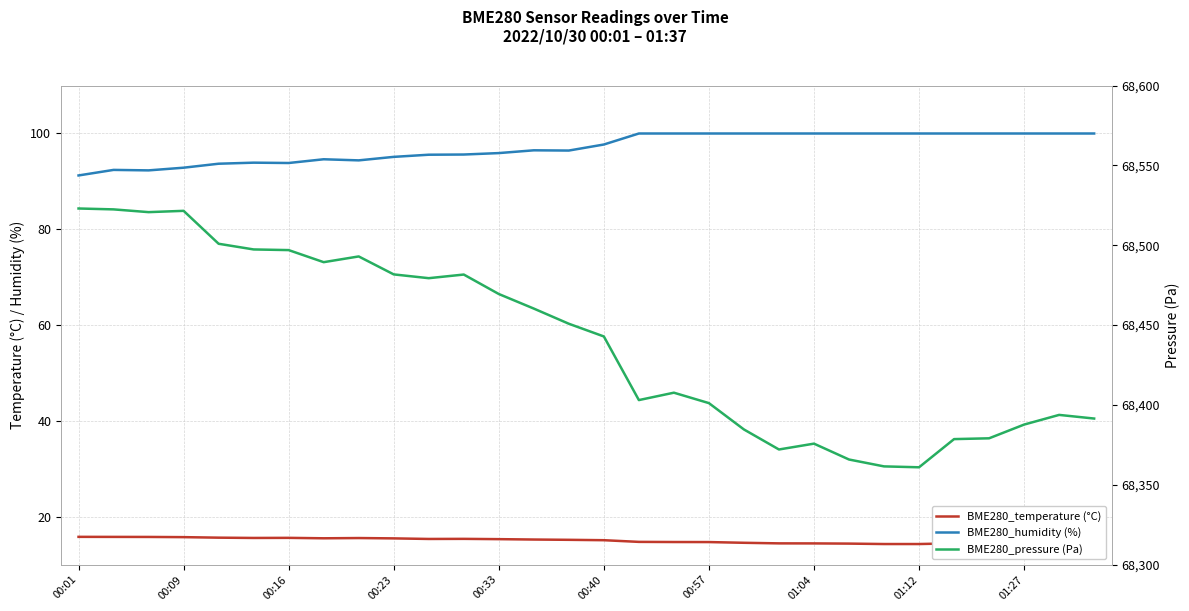

True or false: BME280_pressure (Pa) and BME280_temperature (°C) intersect in this chart.

False